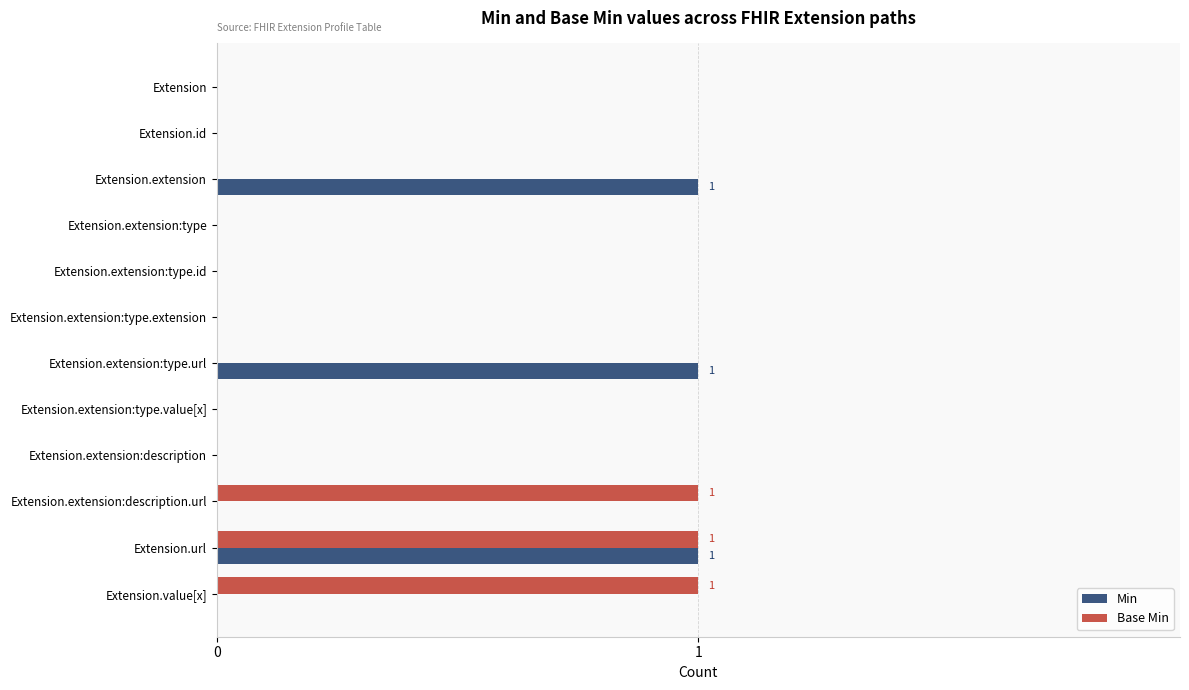

The value of Base Min at Extension.extension:description is 0. True or false?

True